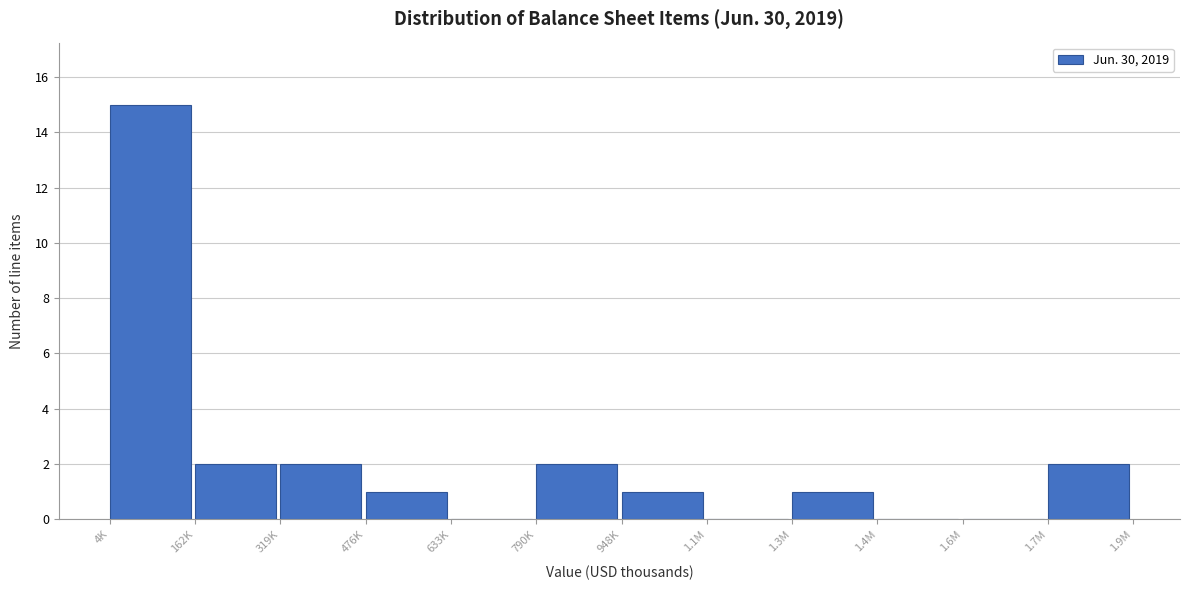

Reading right to left, list all the values displayed in this chart.

1.7M=2	1.6M=0	1.4M=0	1.3M=1	1.1M=0	948K=1	790K=2	633K=0	476K=1	319K=2	162K=2	4K=15